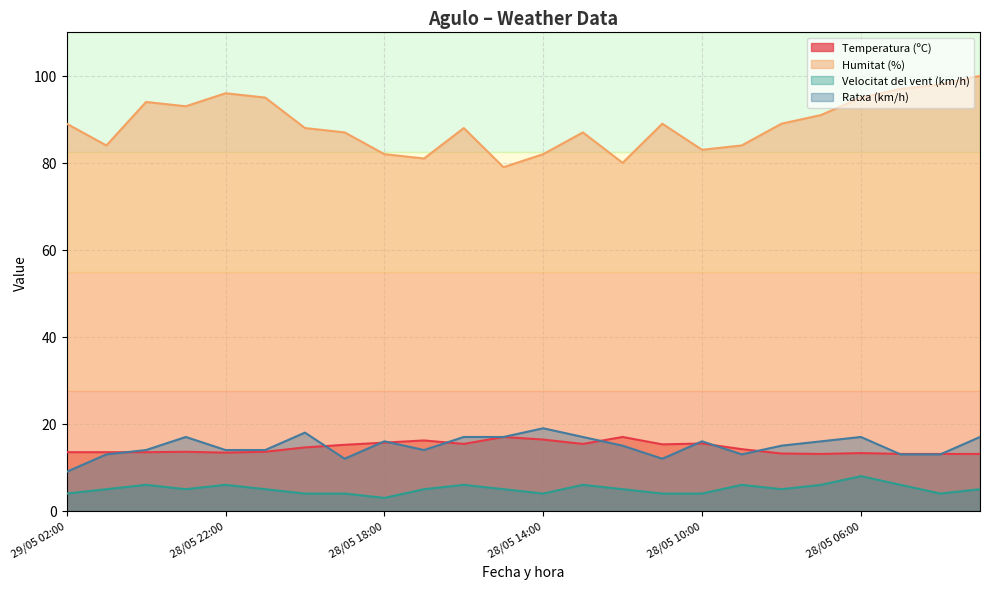

What is the label of the 10th point from the right?

28/05 12:00